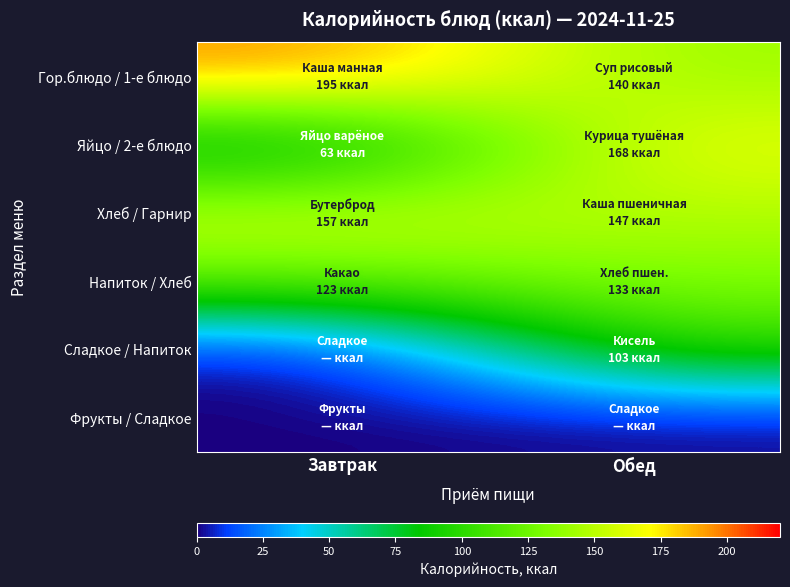

Reading left to right, list all the values displayed in this chart.

Гор.блюдо / 1-е блюдо: Завтрак=195	Обед=140
Яйцо / 2-е блюдо: Завтрак=63	Обед=168
Хлеб / Гарнир: Завтрак=157	Обед=147
Напиток / Хлеб: Завтрак=123	Обед=133
Сладкое / Напиток: Завтрак=0	Обед=103
Фрукты / Сладкое: Завтрак=0	Обед=0